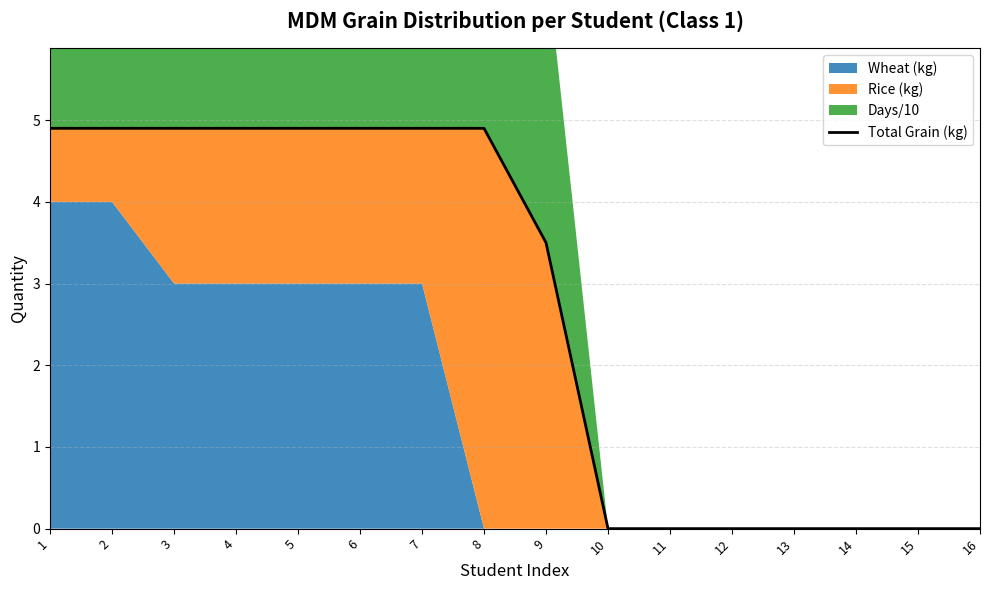

How many categories are shown in the chart?

16